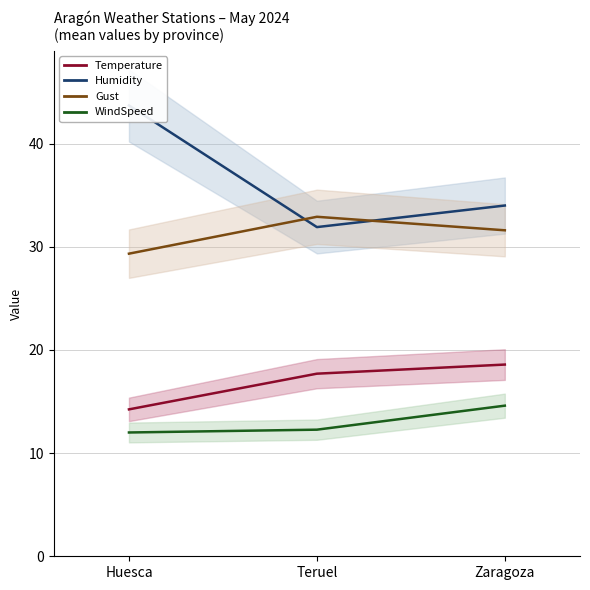

What is the value of the Temperature point at the 3rd from the left?

18.6